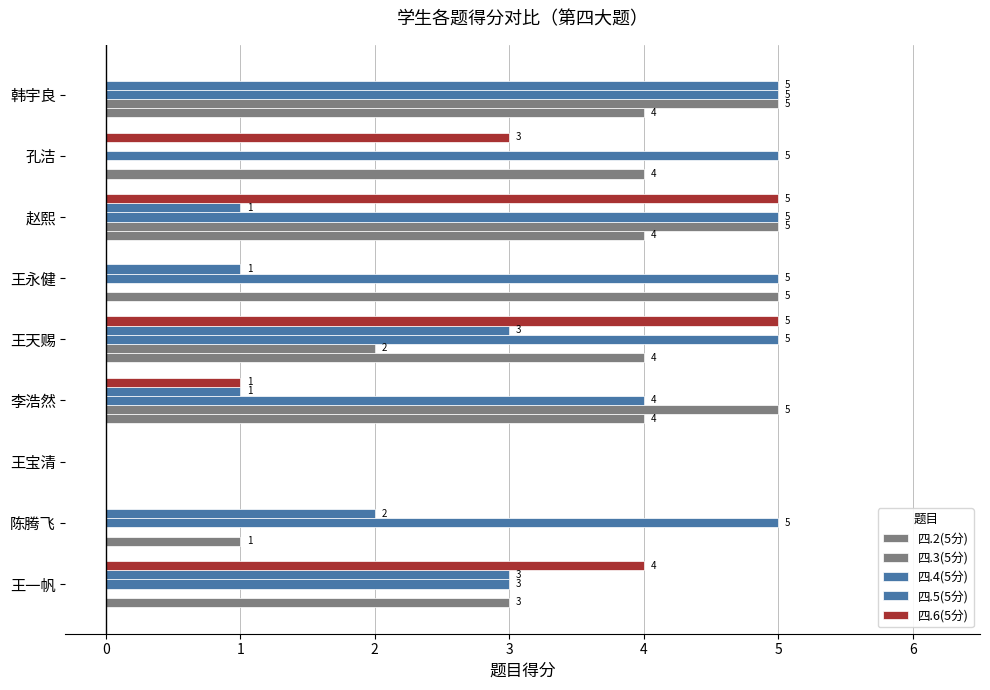

How many positive values does the 四.6(5分) series have?

5